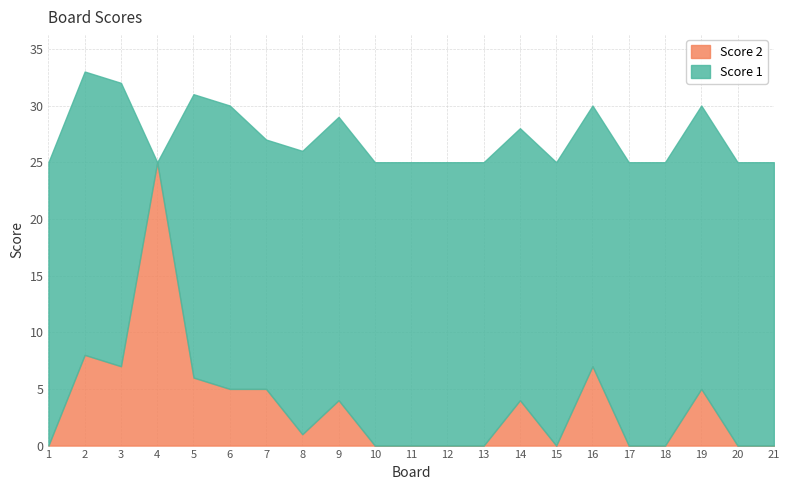

True or false: Score 2 and Score 1 intersect in this chart.

True